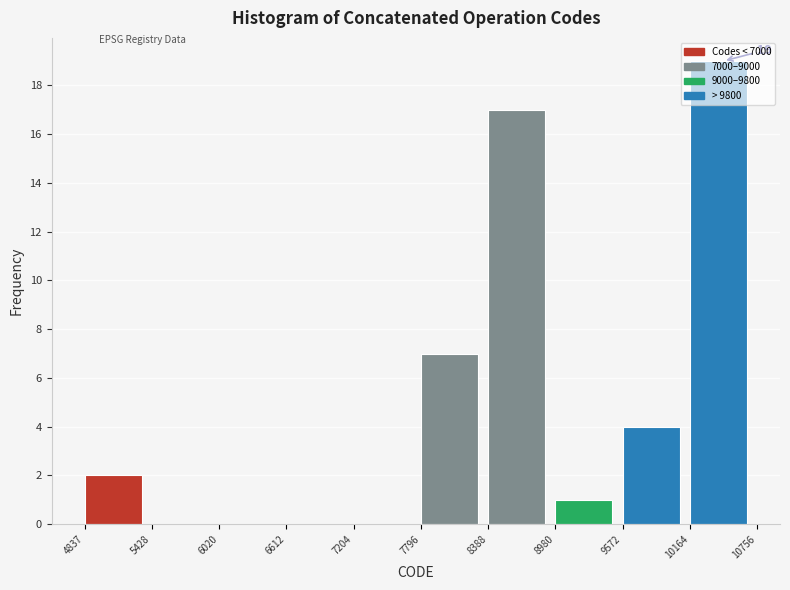

Over which range of the x-axis is the bar tallest?

10164 to 10756